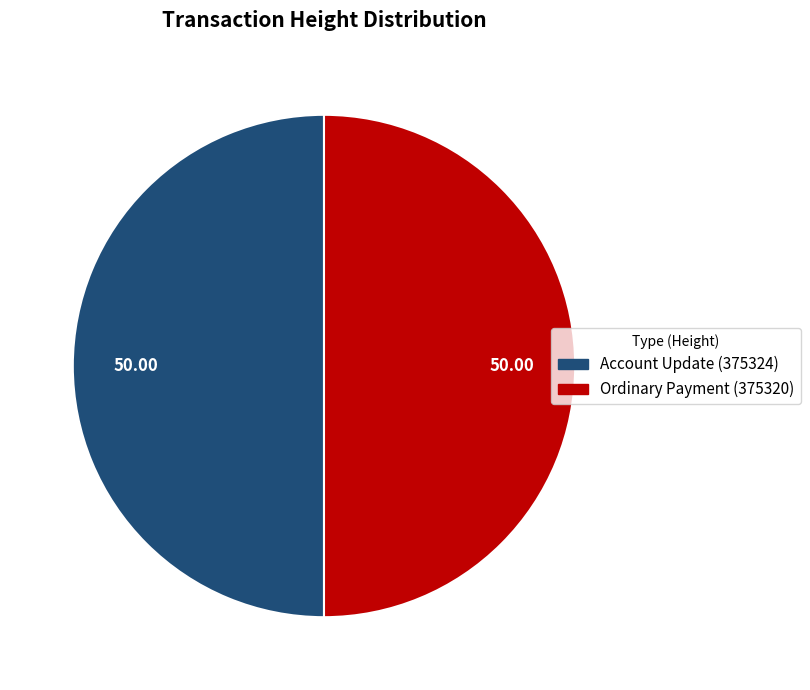

Approximately how many times larger is the value at Account Update (375324) compared to Ordinary Payment (375320)?

1.0